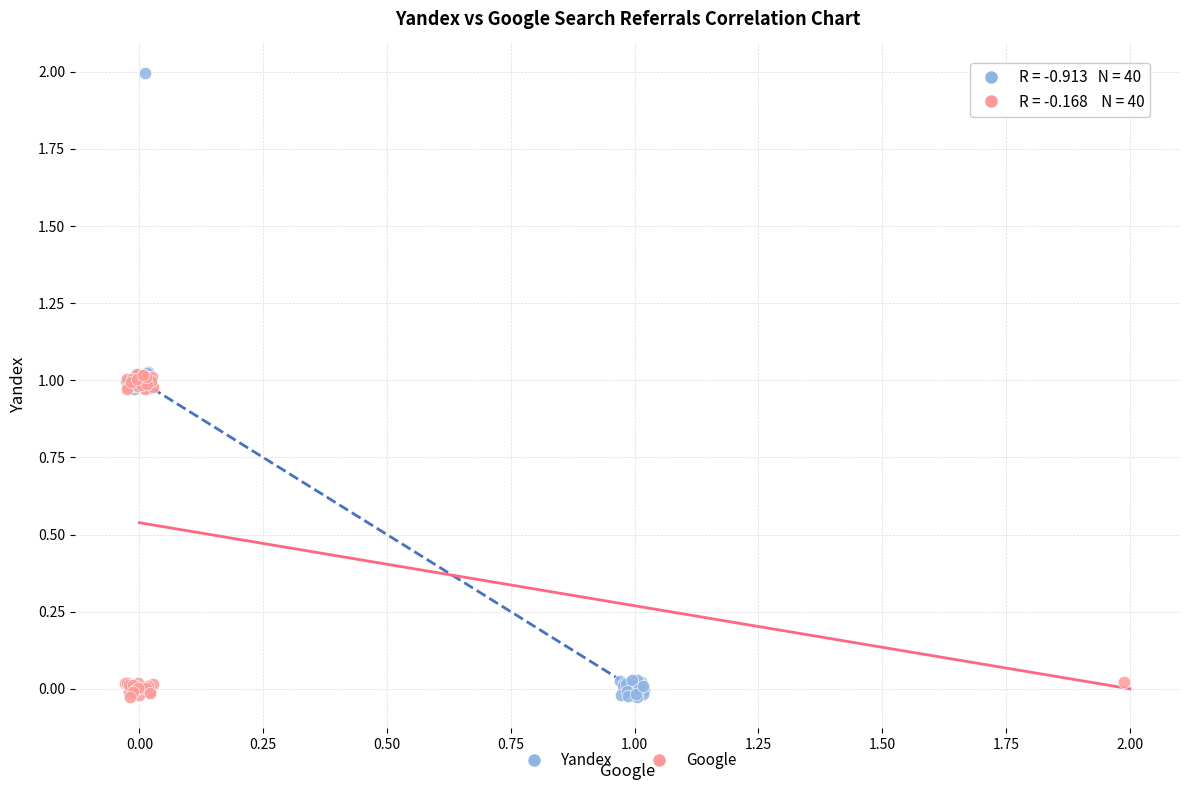

What are all the series names shown in the legend?

Yandex, Google